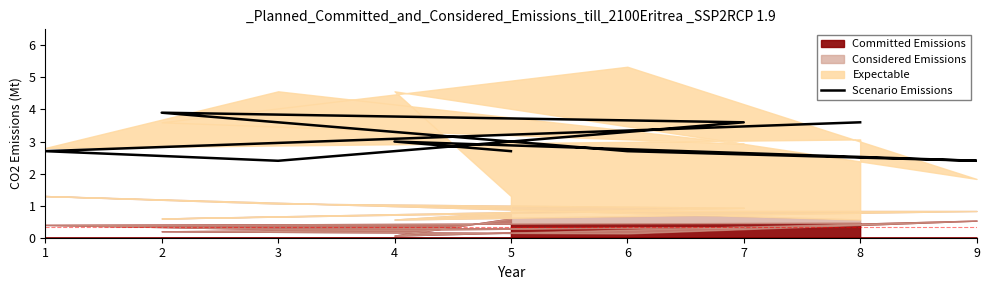

How many points are higher than both their immediate neighbors (excluding endpoints)?

2